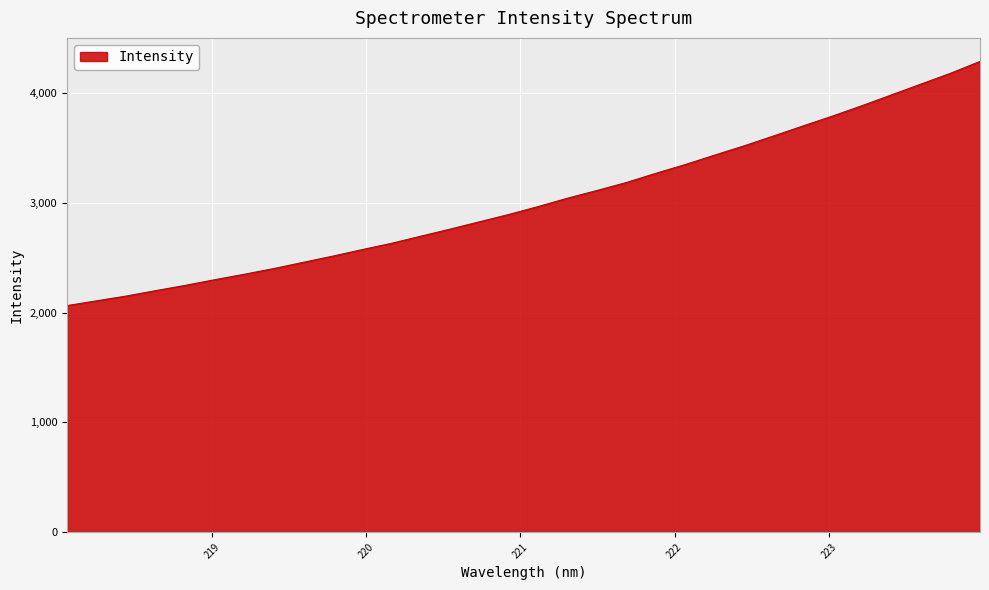

What is the minimum value shown in the chart?

2063.7